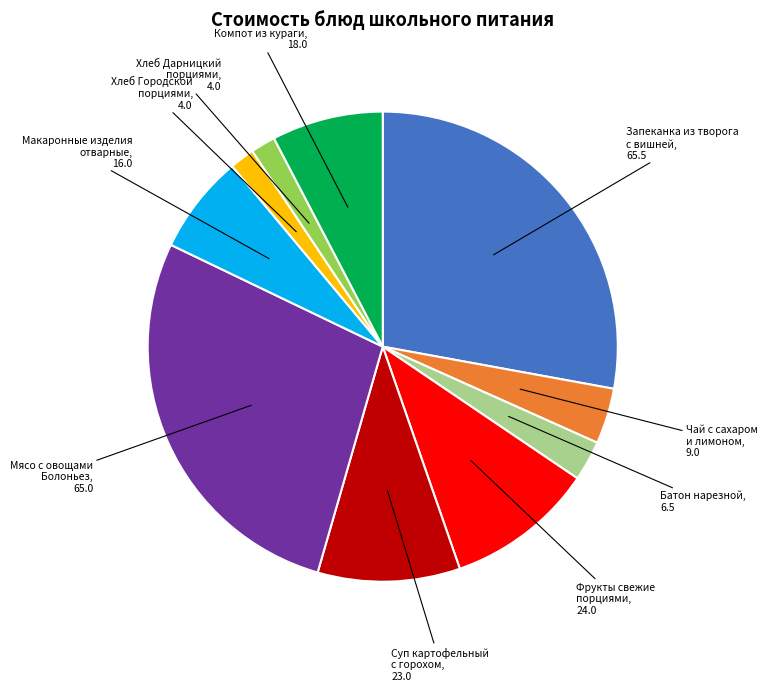

Is there any slice that represents more than half of the pie?

No